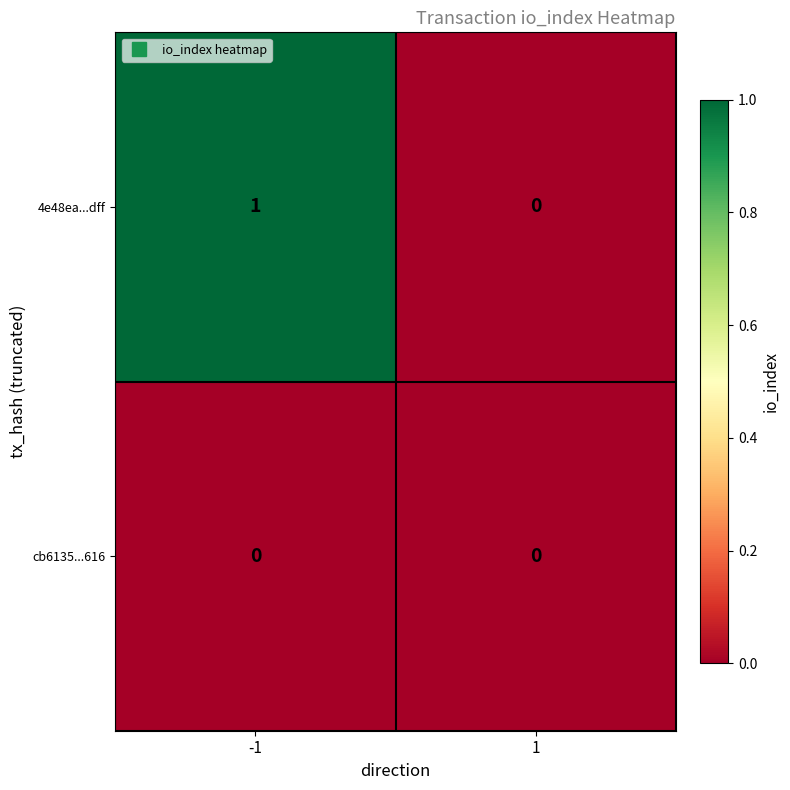

Rank the series by their average value, from highest to lowest.

4e48ea...dff, cb6135...616